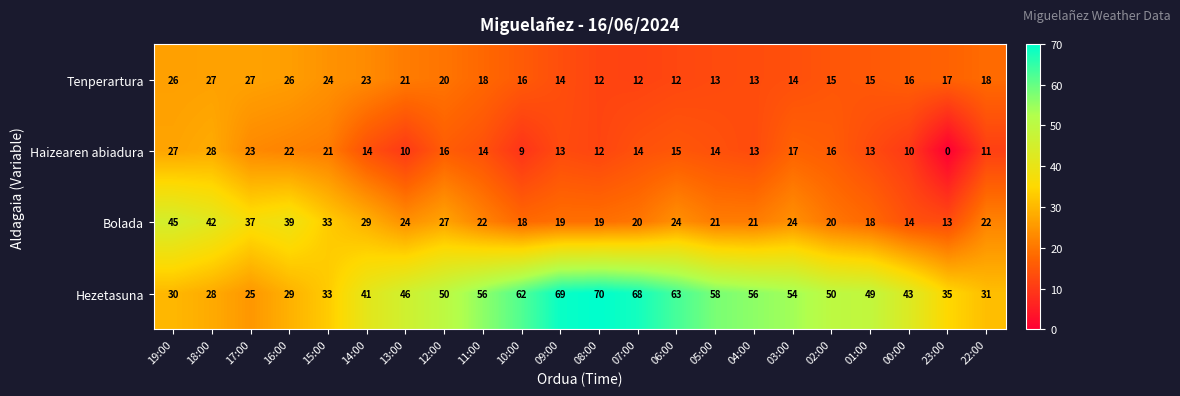

Which series has the largest range (max minus min)?

Hezetasuna